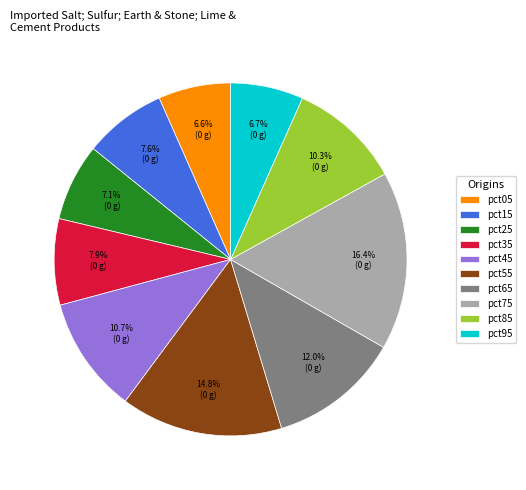

What percentage is the pct15 slice, to the nearest percent?

8%